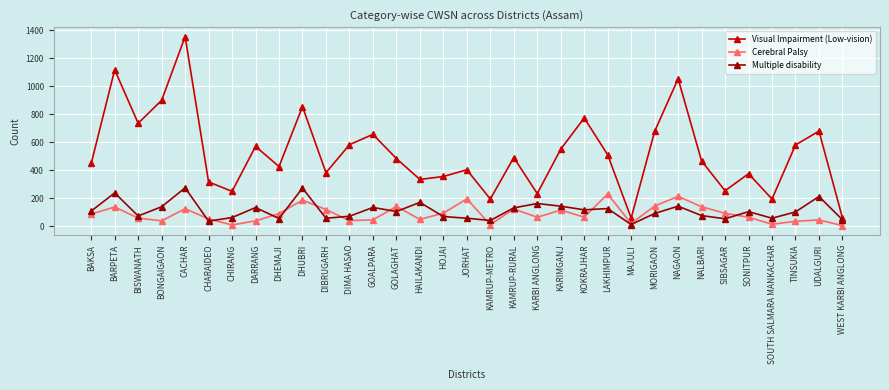

The value of Visual Impairment (Low-vision) at DHEMAJI is 694. True or false?

False